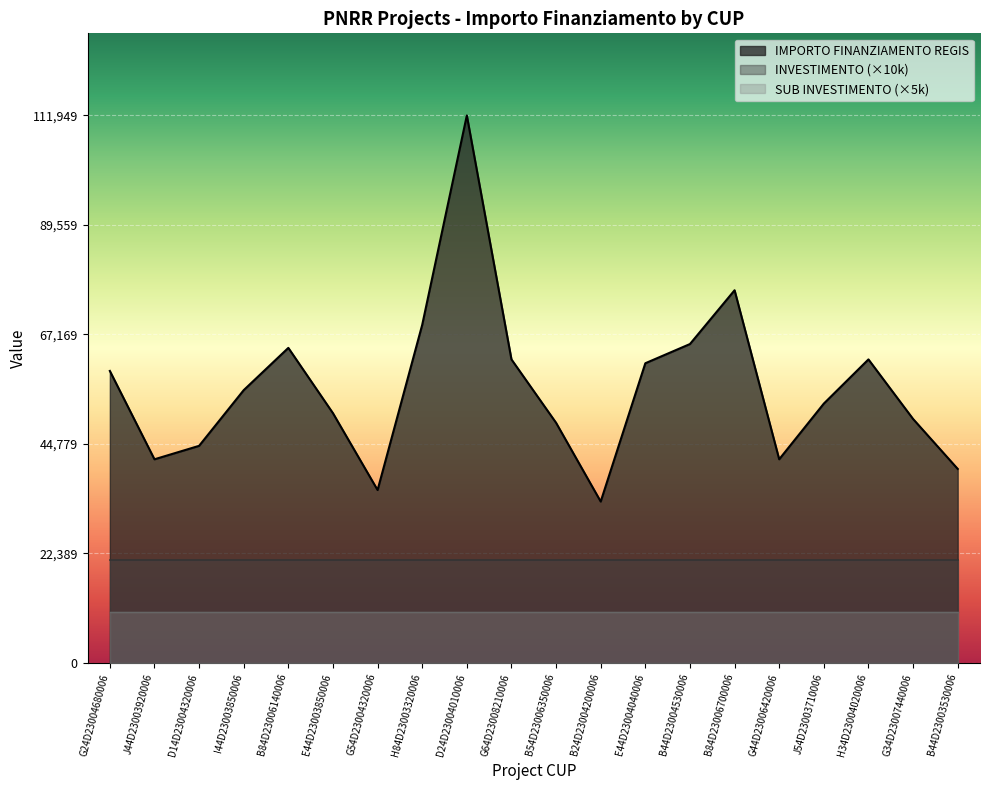

What is the total value across all series at B84D23006700006?

107703.9